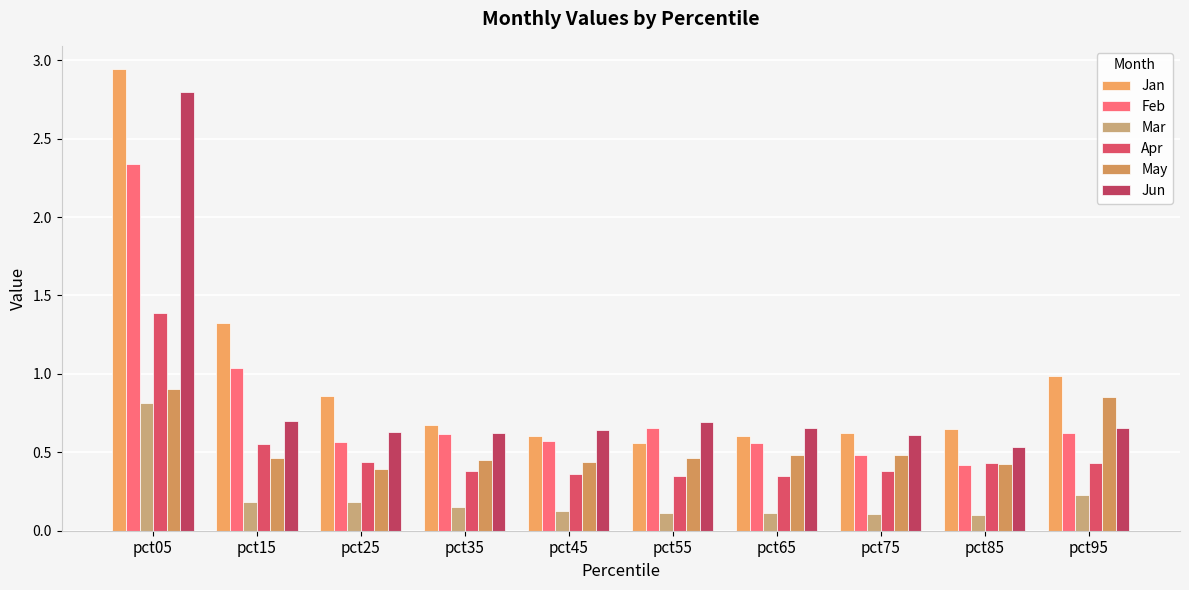

At how many categories does at least one series exceed 0?

10